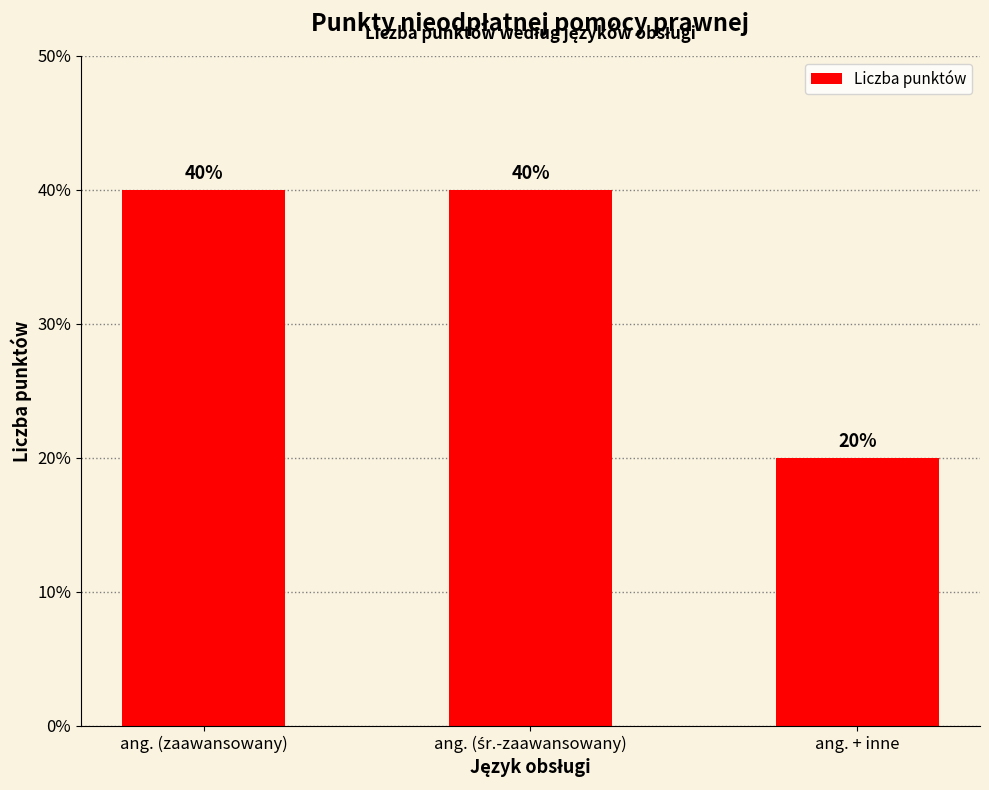

Is it true that the value at ang. + inne is 5?

False